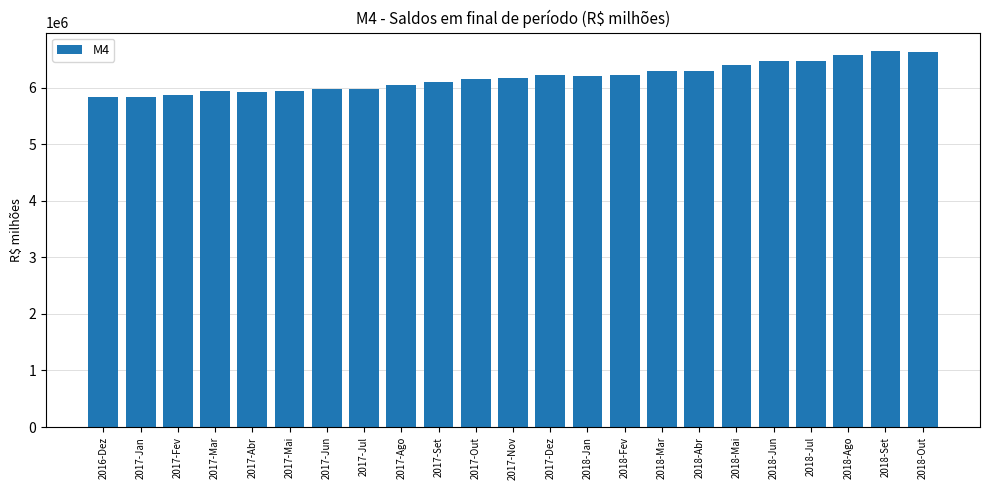

What is the label of the 13th bar from the right?

2017-Out